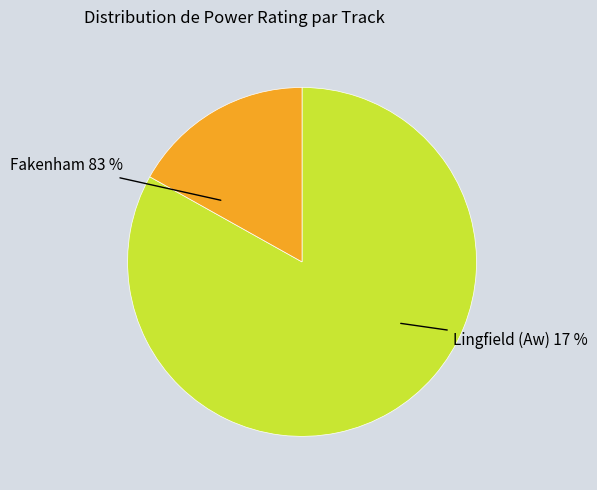

The Tullys Touch slice represents 1% of the pie. True or false?

False